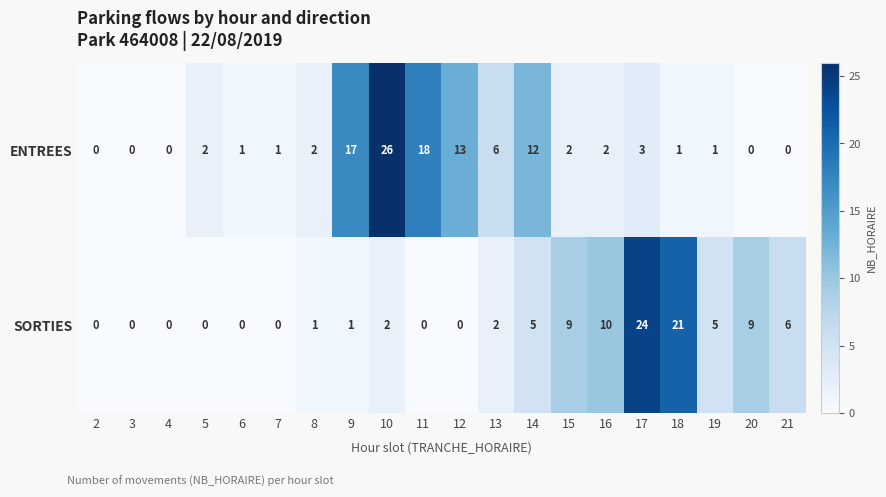

Between 5 and 16, which series saw the biggest shift?

SORTIES